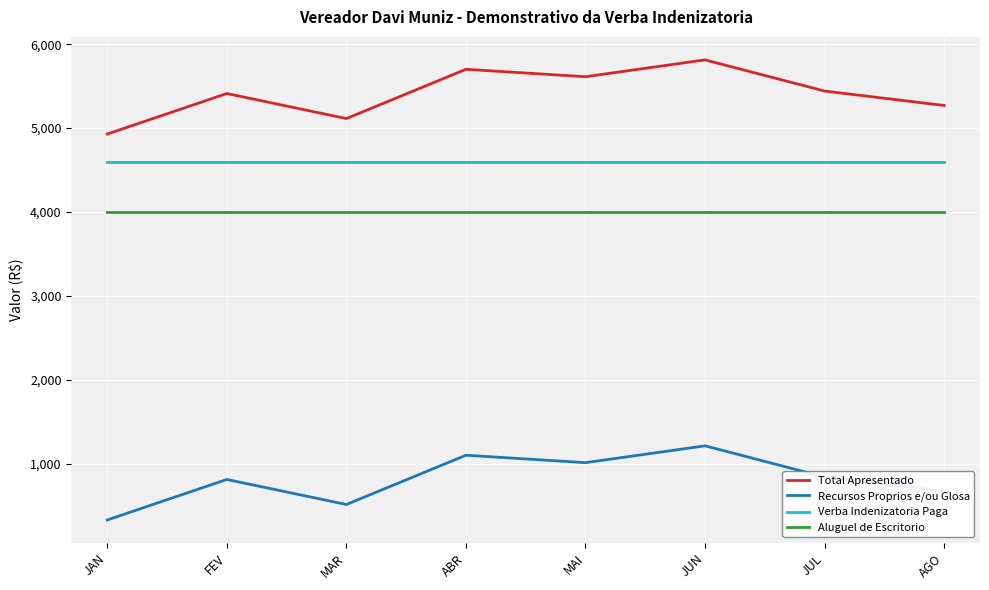

Does the chart have visible grid lines?

Yes